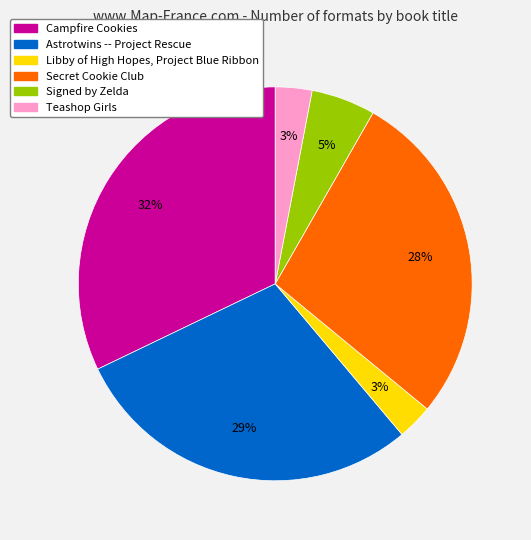

Which slice is the largest?

Campfire Cookies